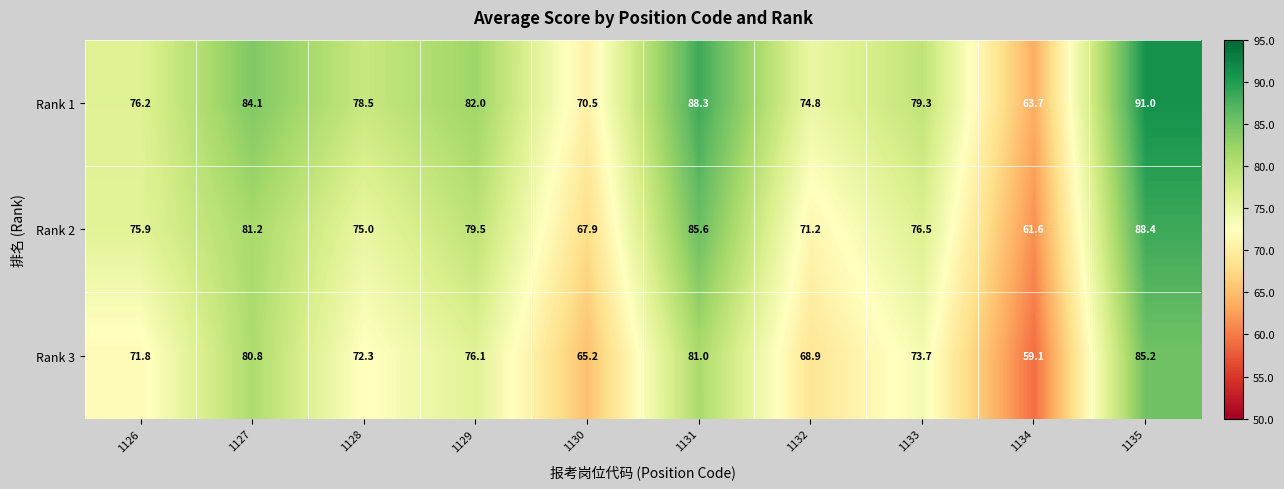

What is the approximate value of Rank 3 at 1132?

68.9